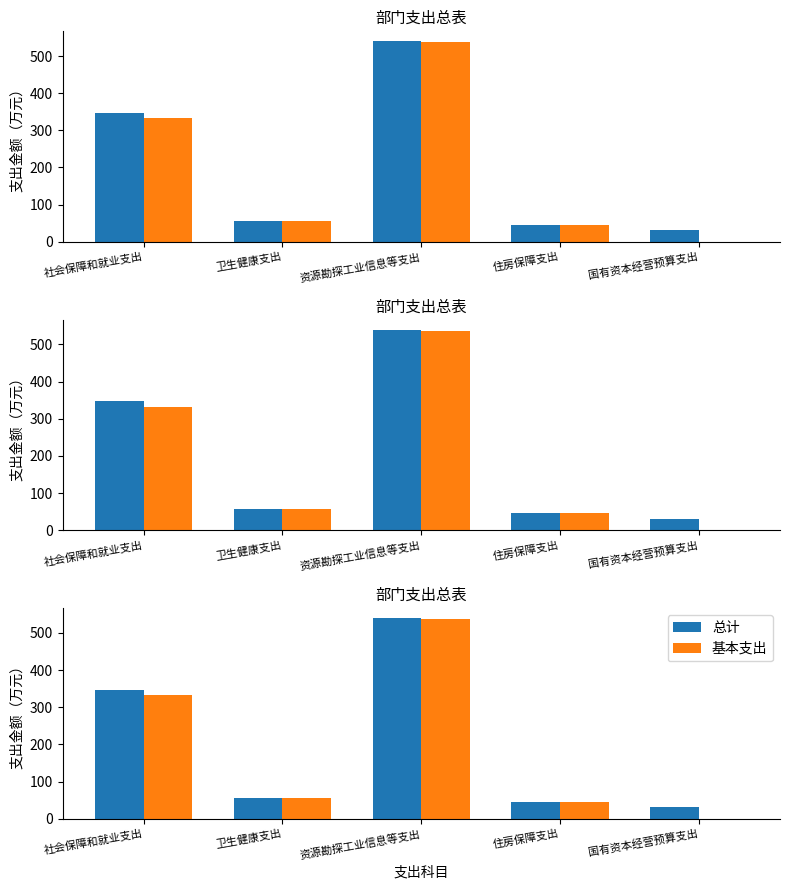

What position from the right is 资源勘探工业信息等支出?

3